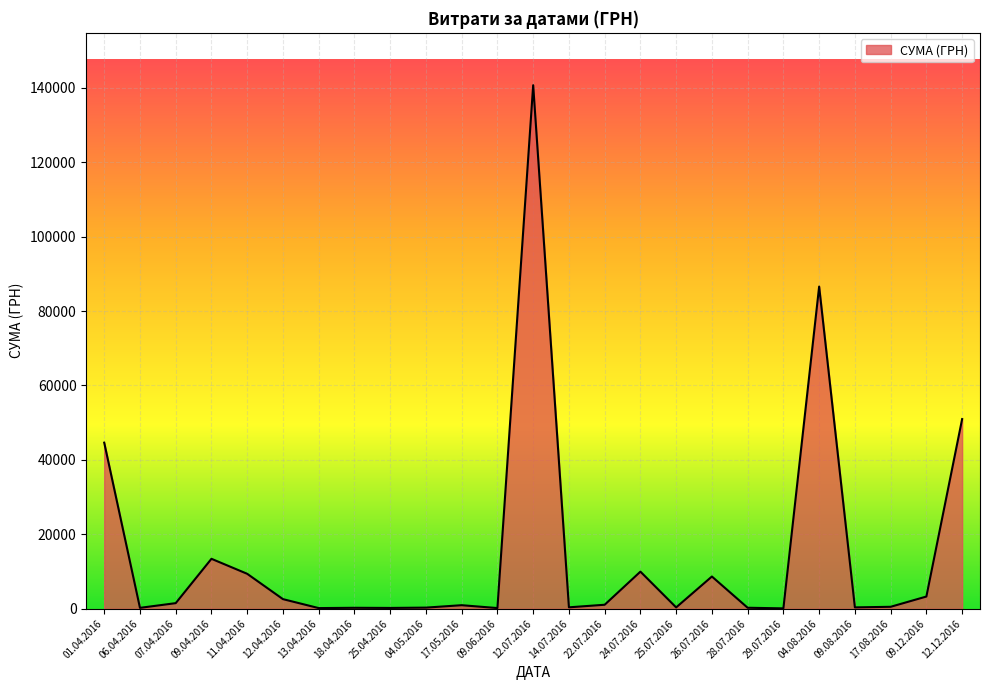

Where is the data nearest to the value 70401?

04.08.2016